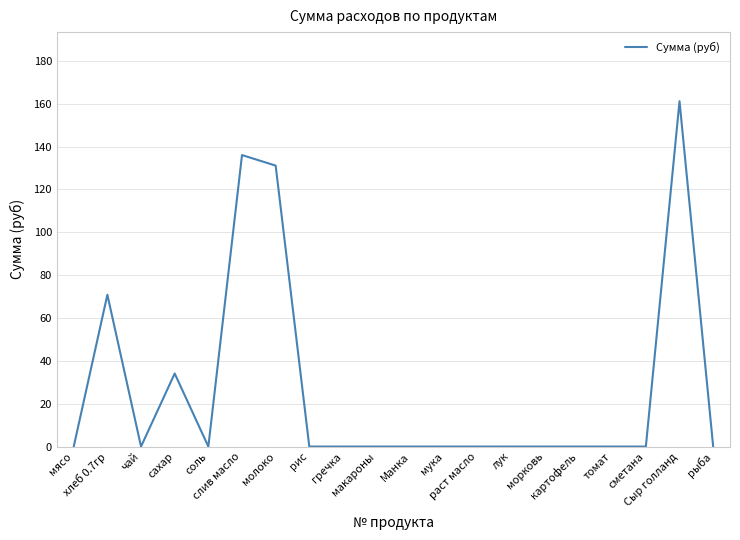

How many distinct data groups are displayed?

1